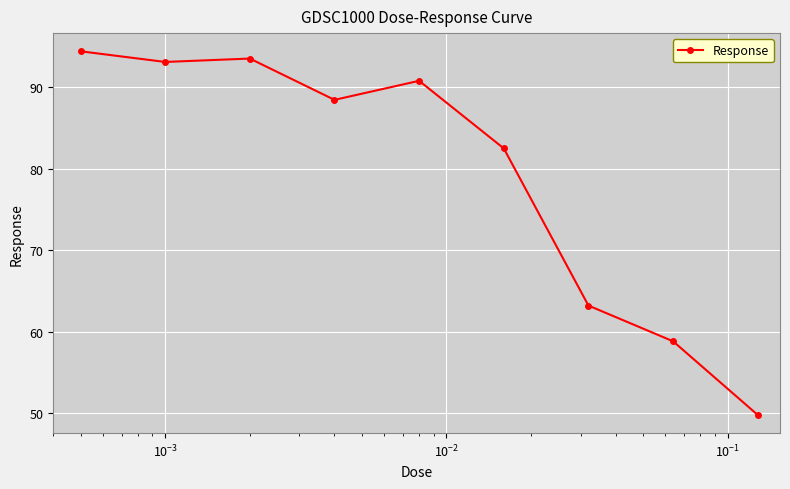

What is the difference between the second highest and second lowest values?

34.7